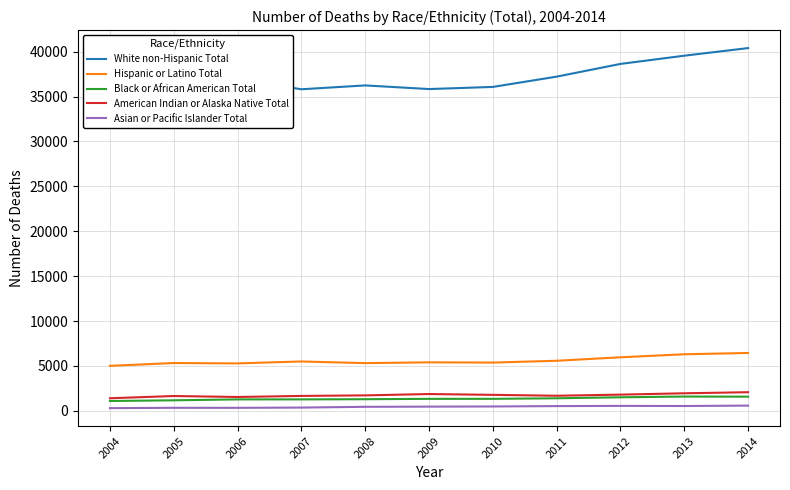

Reading right to left, transcribe all the data shown in this chart.

White non-Hispanic Total: 40391	39543	38629	37211	36066	35829	36235	35805	36952	36558	34813
Hispanic or Latino Total: 6444	6300	5963	5575	5374	5401	5313	5496	5284	5323	5009
Black or African American Total: 1578	1593	1509	1399	1336	1334	1295	1276	1274	1173	1095
American Indian or Alaska Native Total: 2074	1955	1806	1681	1781	1871	1722	1661	1543	1651	1402
Asian or Pacific Islander Total: 582	538	552	528	487	469	449	365	336	338	300